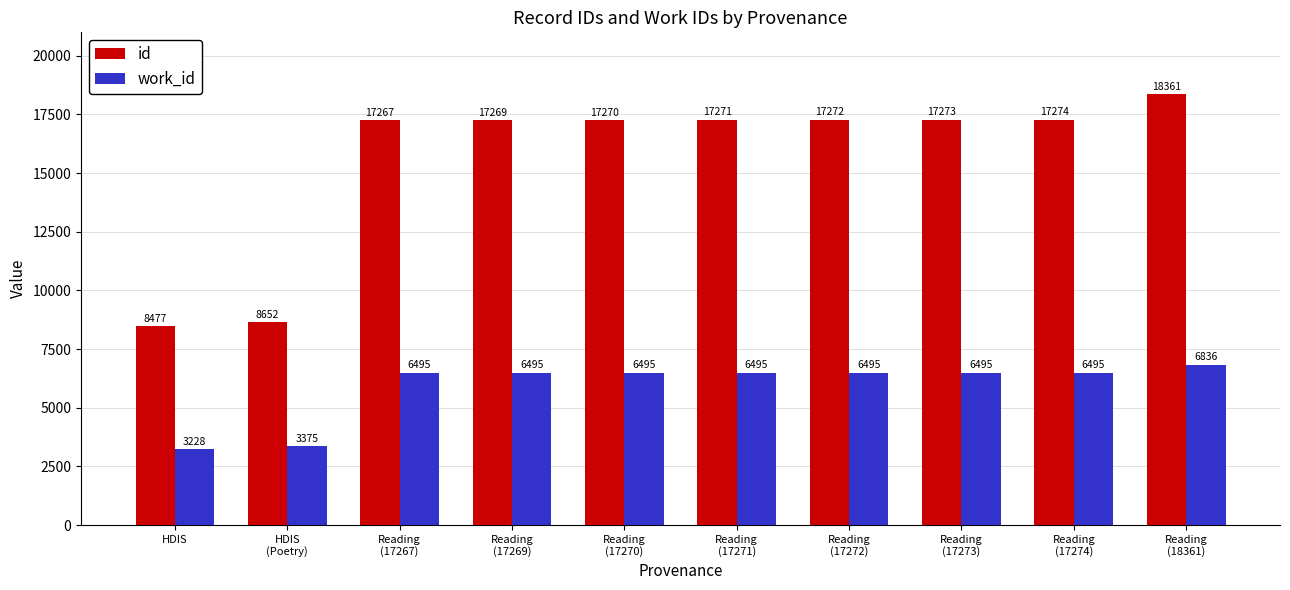

True or false: work_id has a value of 3318 at Reading
(17273).

False